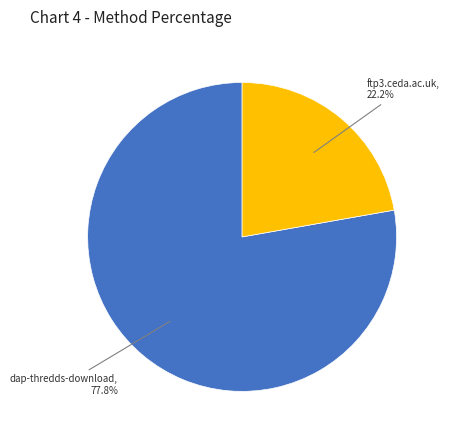

Does any single category account for the majority?

Yes